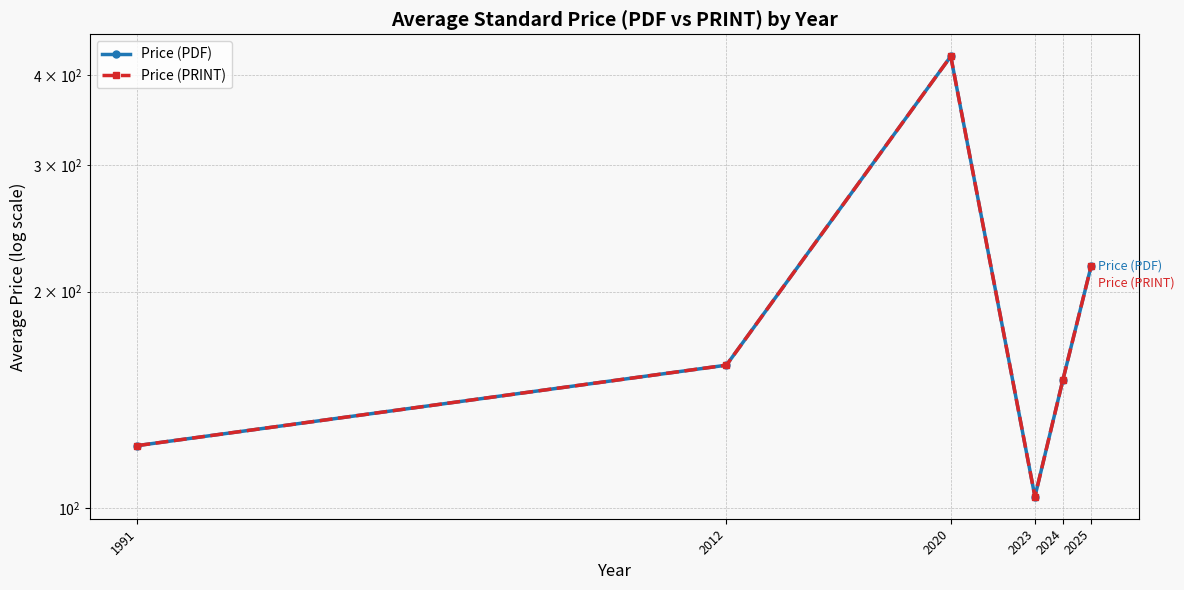

How many values in the Price (PRINT) series are below 158?

3